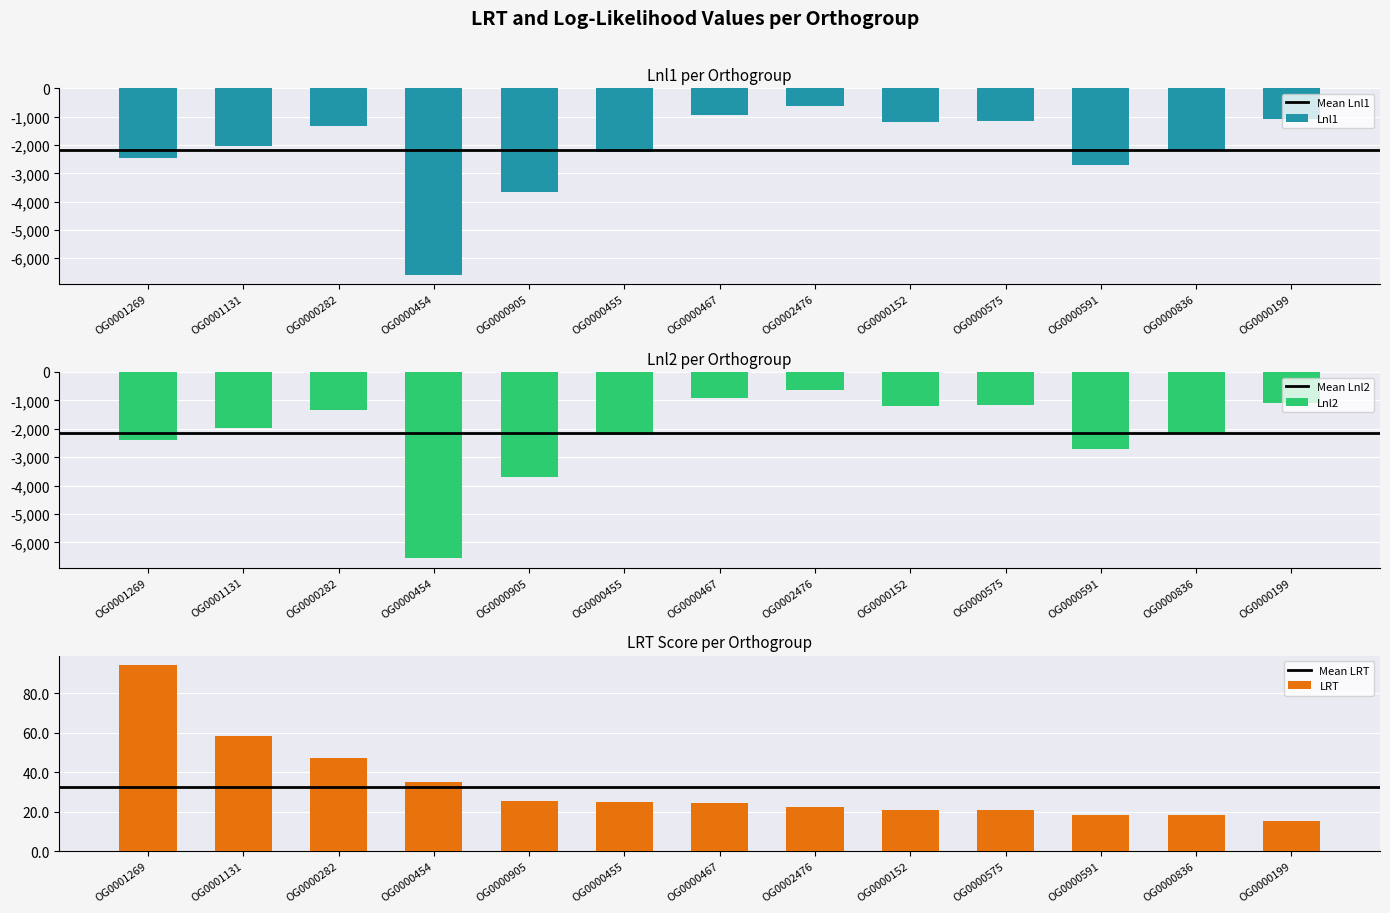

What is the label of the 4th bar from the left?

OG0000454